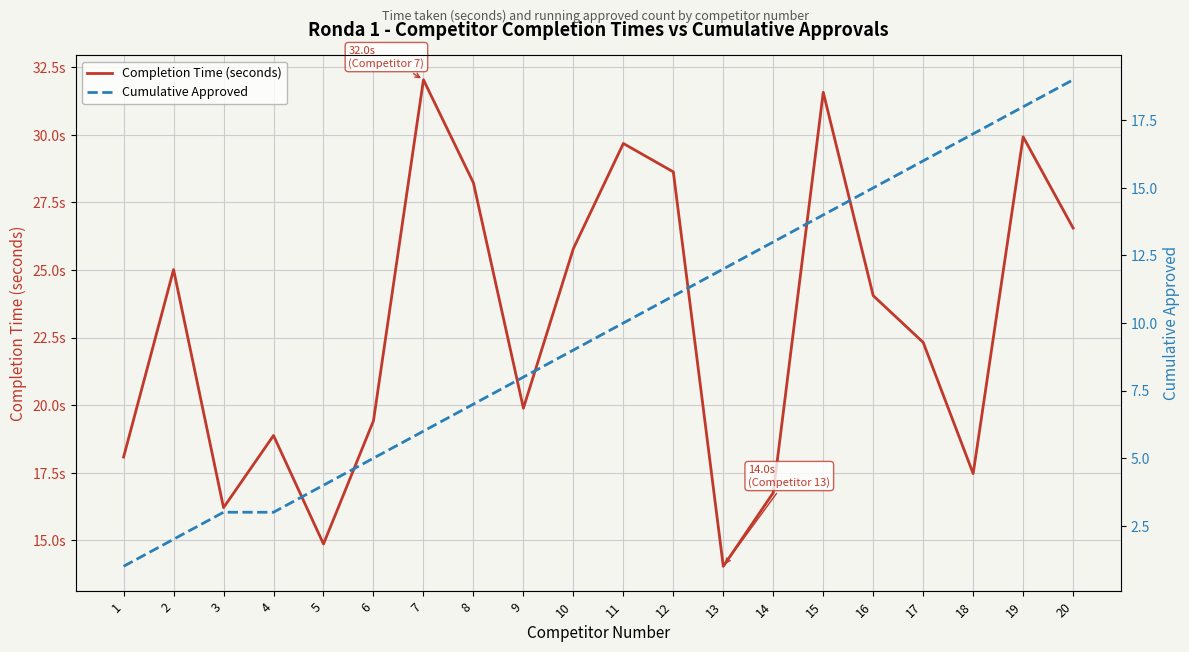

Which category has the lowest value in the Cumulative Approved series?

1